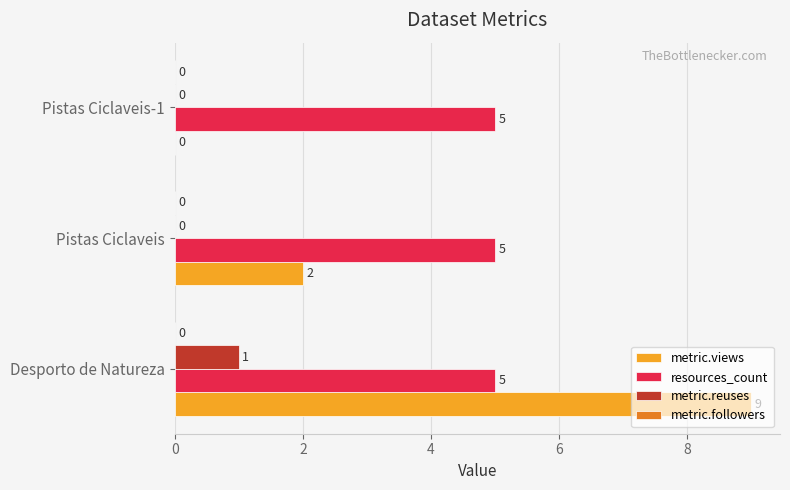

At which category is the sum across all series the highest?

Desporto de Natureza